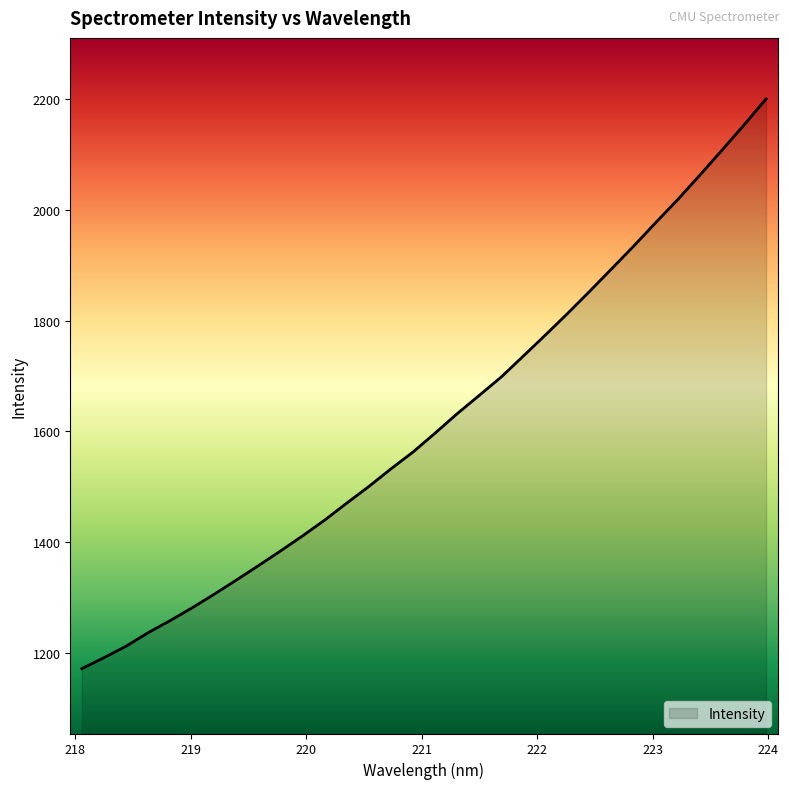

What is the difference between the maximum and minimum values?

1029.5